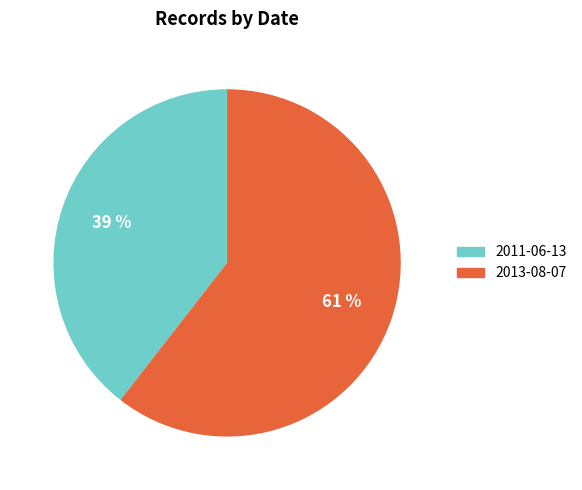

Which has a higher value, 2013-08-07 or 2011-06-13?

2013-08-07